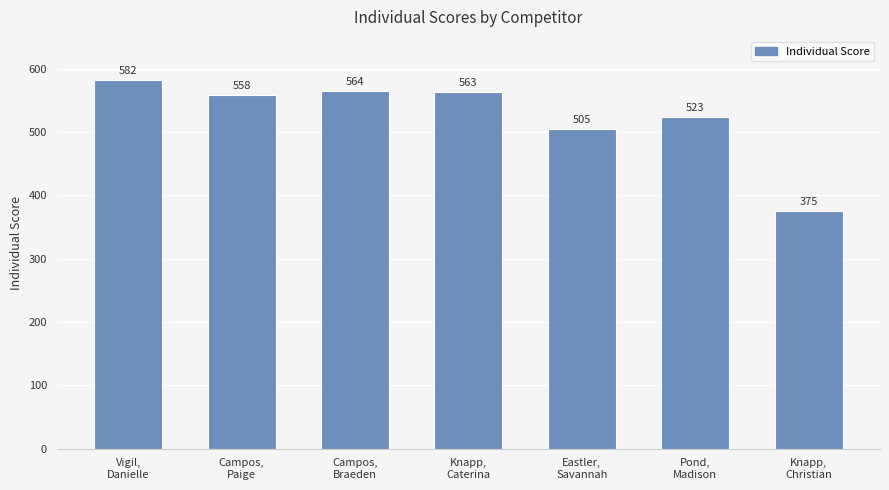

Rank the categories by value from highest to lowest.

Vigil,
Danielle, Campos,
Braeden, Knapp,
Caterina, Campos,
Paige, Pond,
Madison, Eastler,
Savannah, Knapp,
Christian